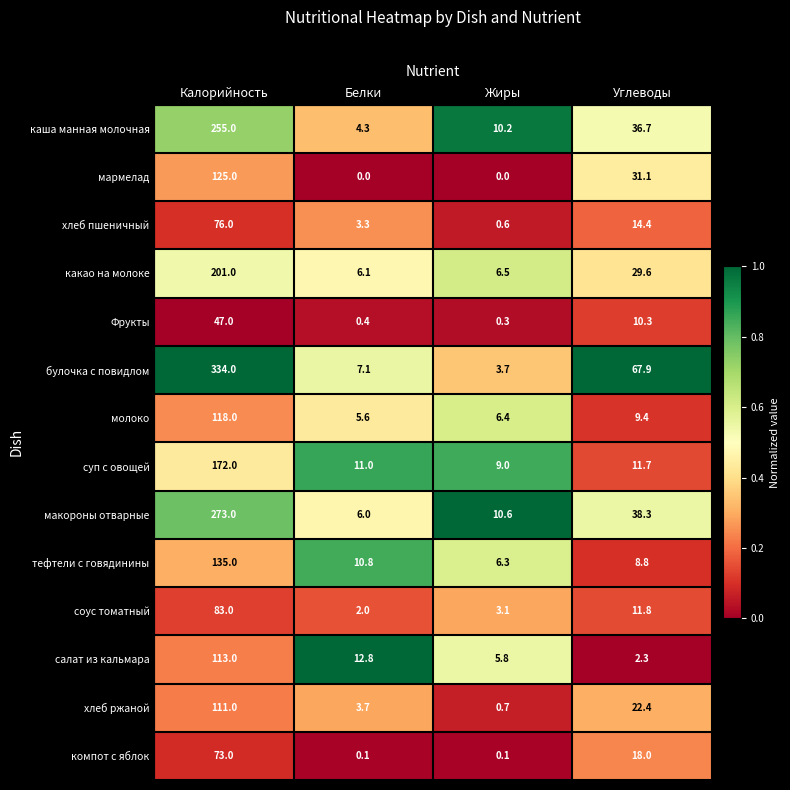

The булочка с повидлом series shows 67.9 at Углеводы. True or false?

True